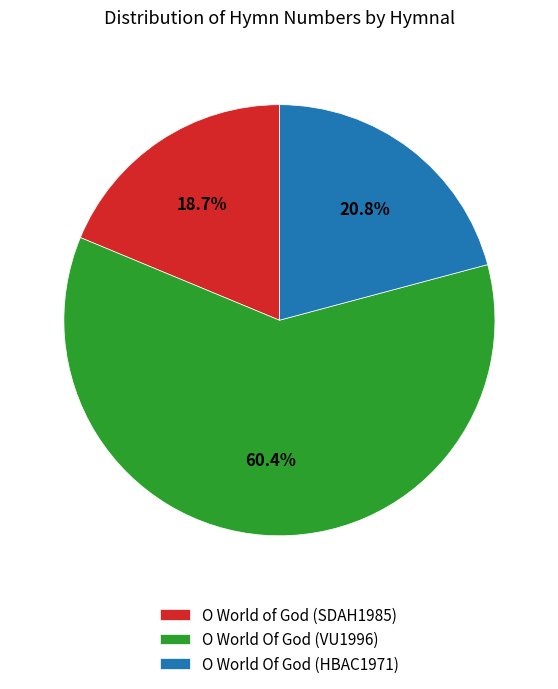

The O World Of God (VU1996) slice represents 60% of the pie. True or false?

True